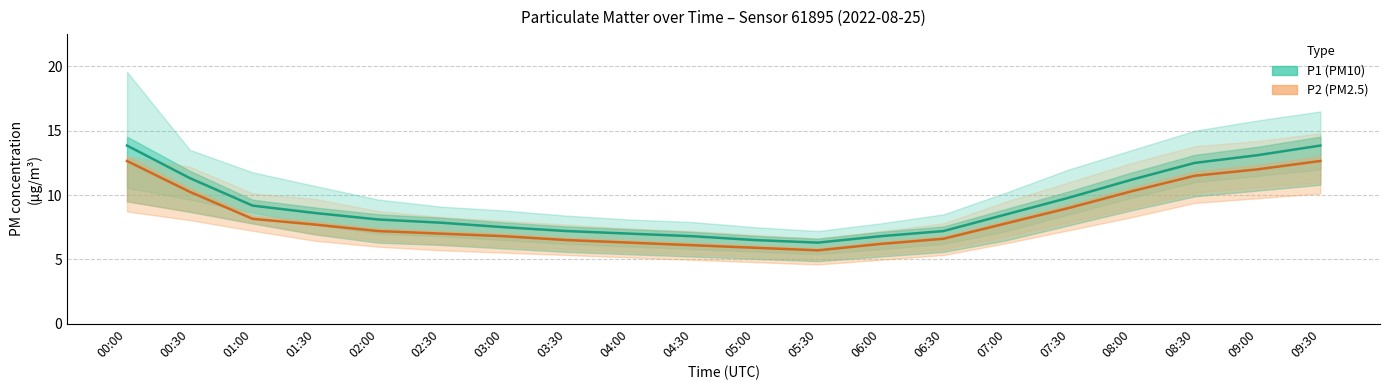

Does the chart have visible grid lines?

Yes